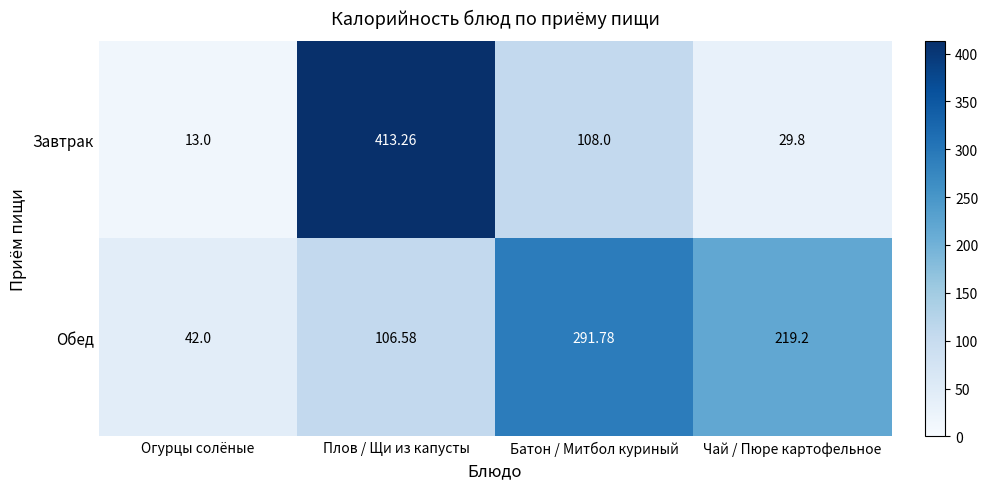

At which category does the chart reach its peak across all series?

Плов / Щи из капусты